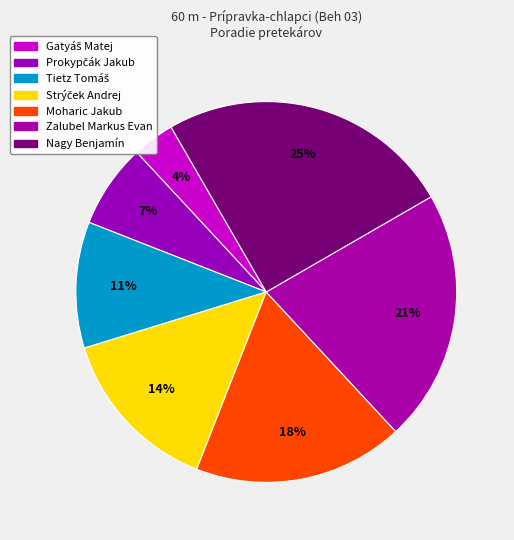

Approximately how many times larger is the value at Tietz Tomáš compared to Zalubel Markus Evan?

0.5